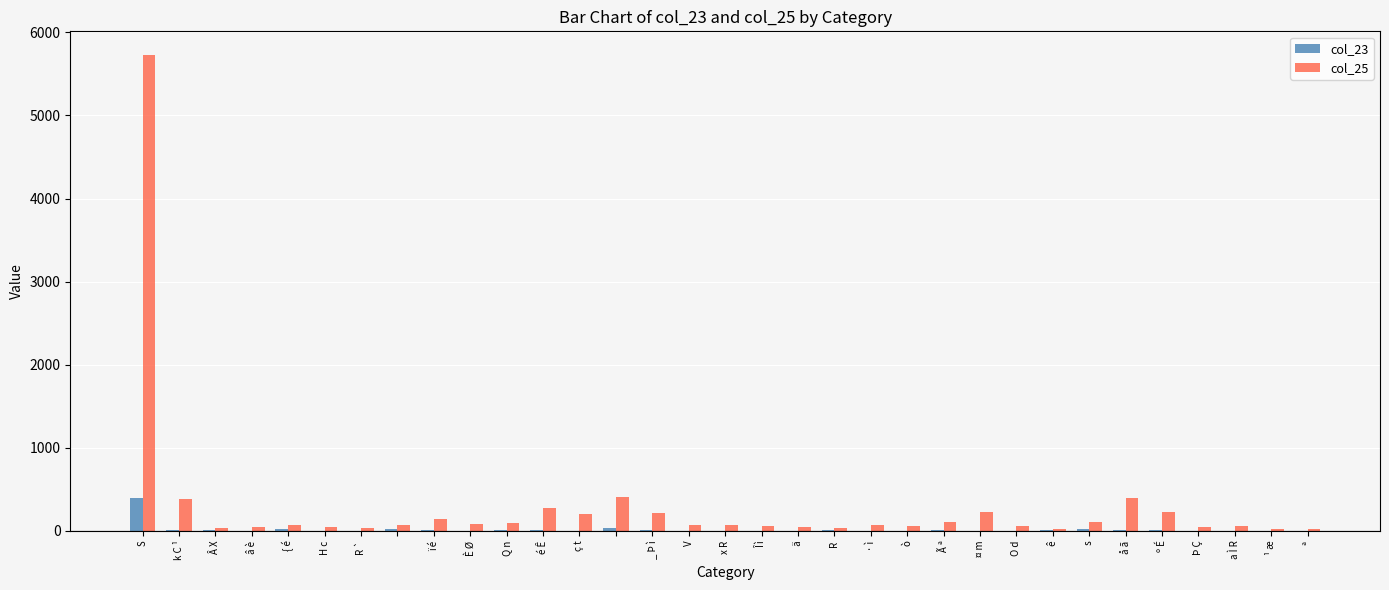

Which series has the largest total across all categories?

col_25